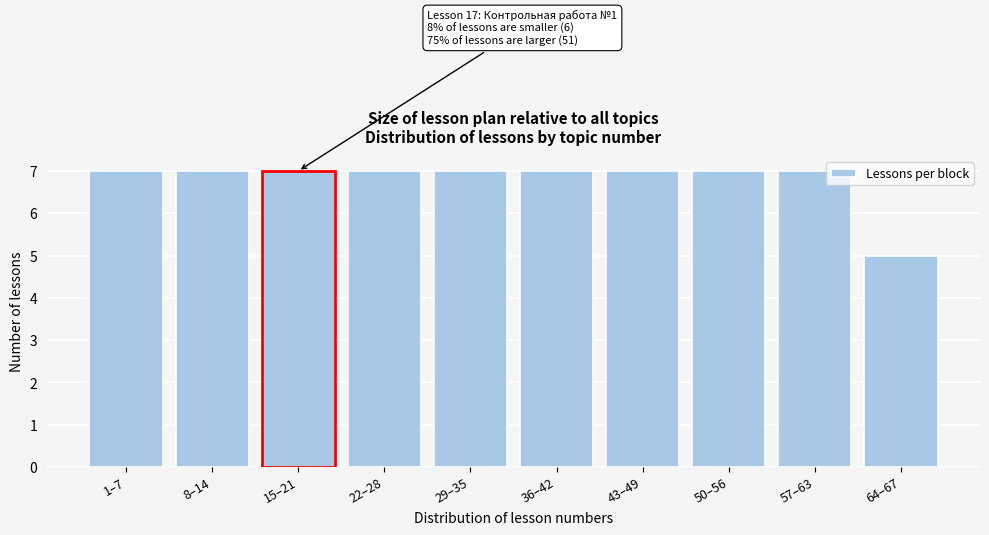

Reading right to left, transcribe all the data shown in this chart.

64–67=5	57–63=7	50–56=7	43–49=7	36–42=7	29–35=7	22–28=7	15–21=7	8–14=7	1–7=7